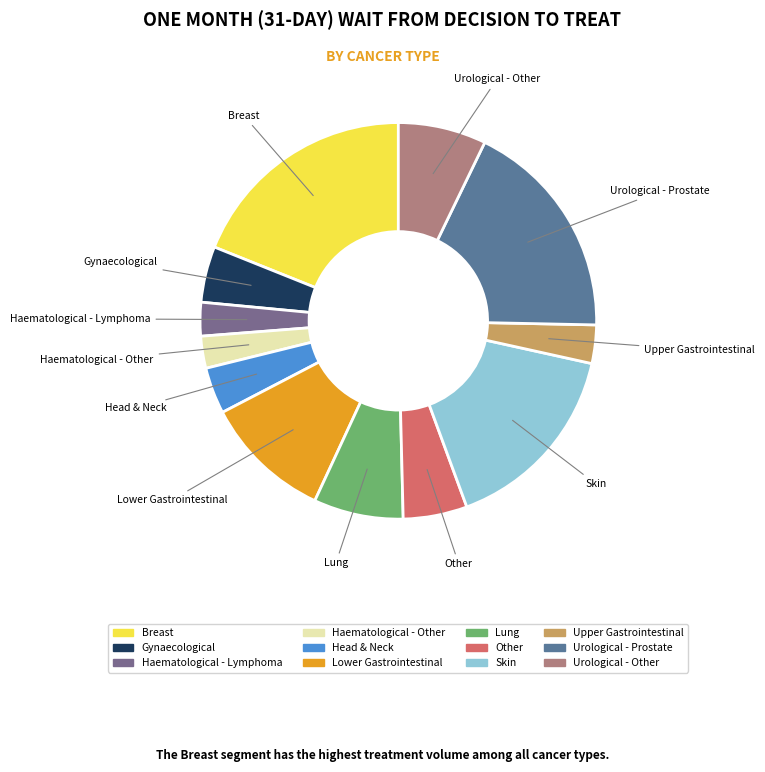

Is the sum of Skin and Lower Gastrointestinal greater than half?

No